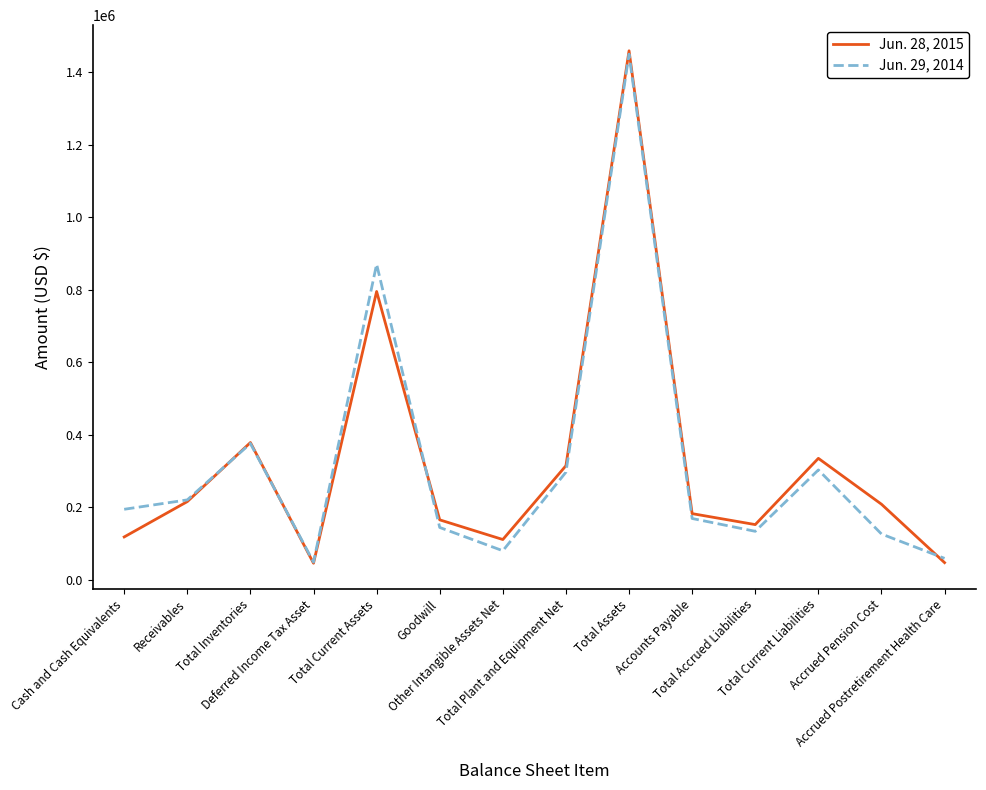

Rank the series by their average value, from highest to lowest.

Jun. 28, 2015, Jun. 29, 2014